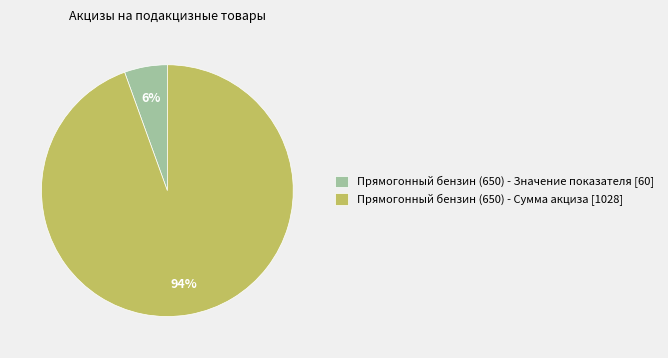

What is the smallest slice in the pie chart?

Прямогонный бензин (650) - Значение показателя [60]